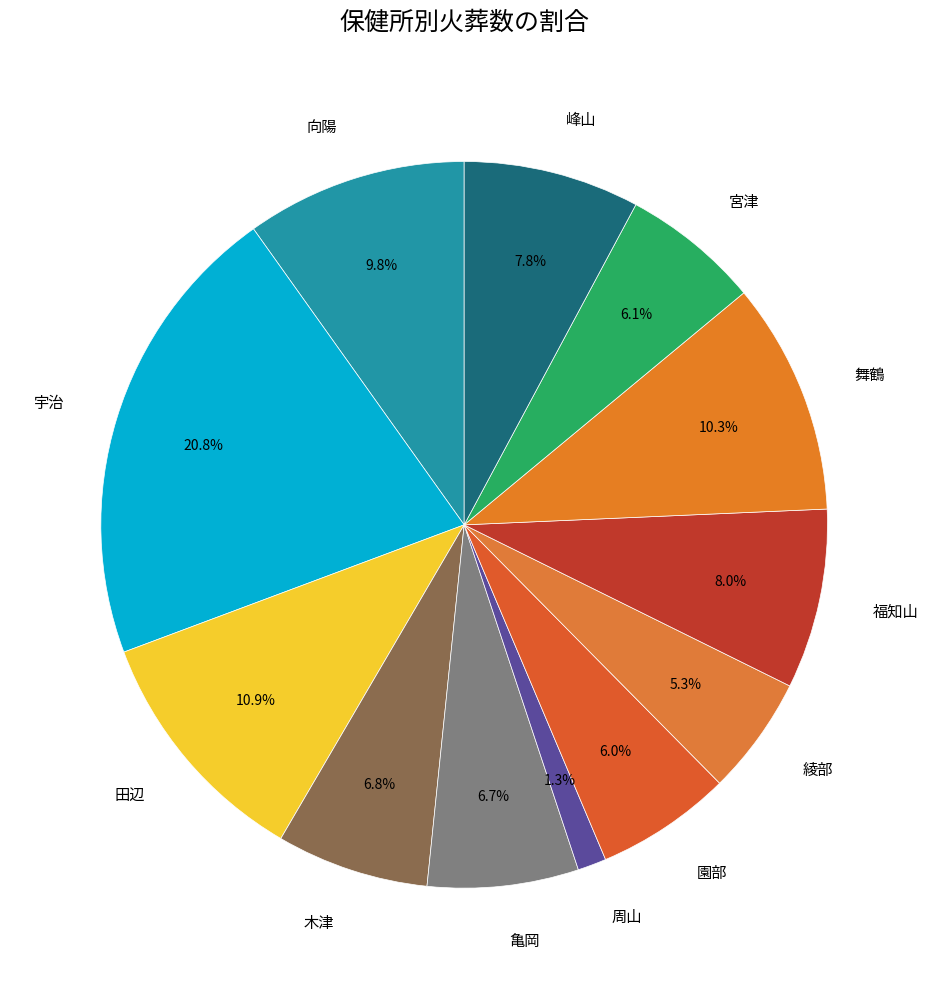

To the nearest percent, what is the difference between the largest and smallest slice percentages?

20%